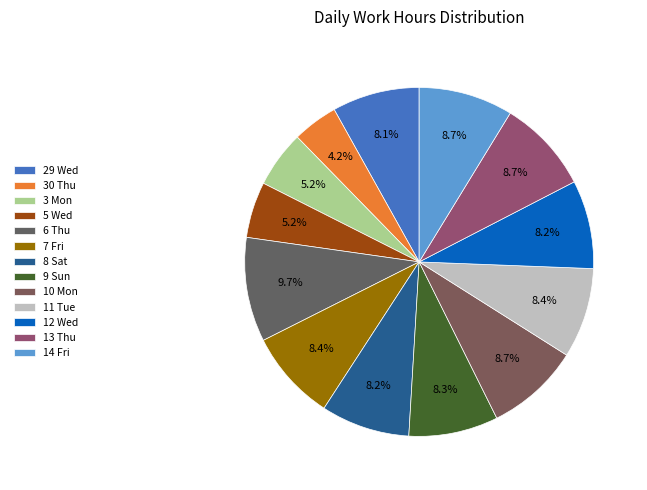

What is the largest slice in the pie chart?

6 Thu